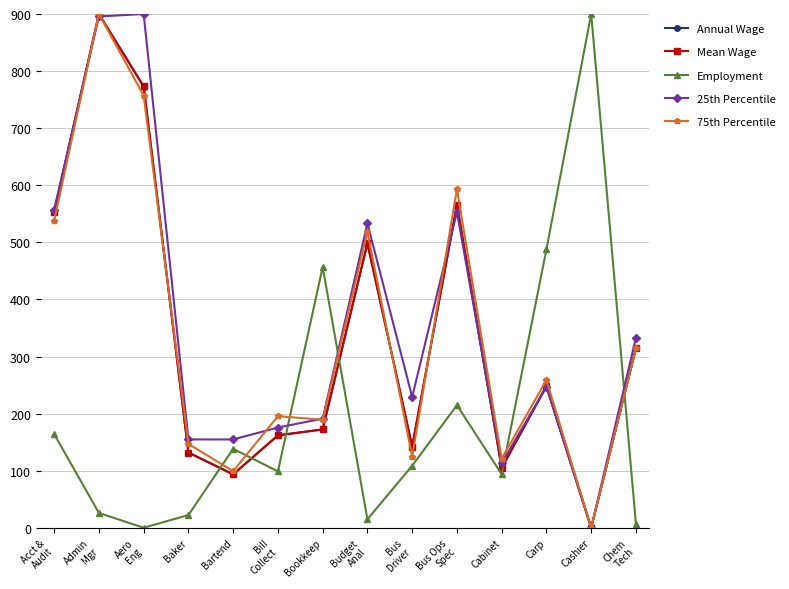

What is the label of the 11th point from the left?

Cabinet